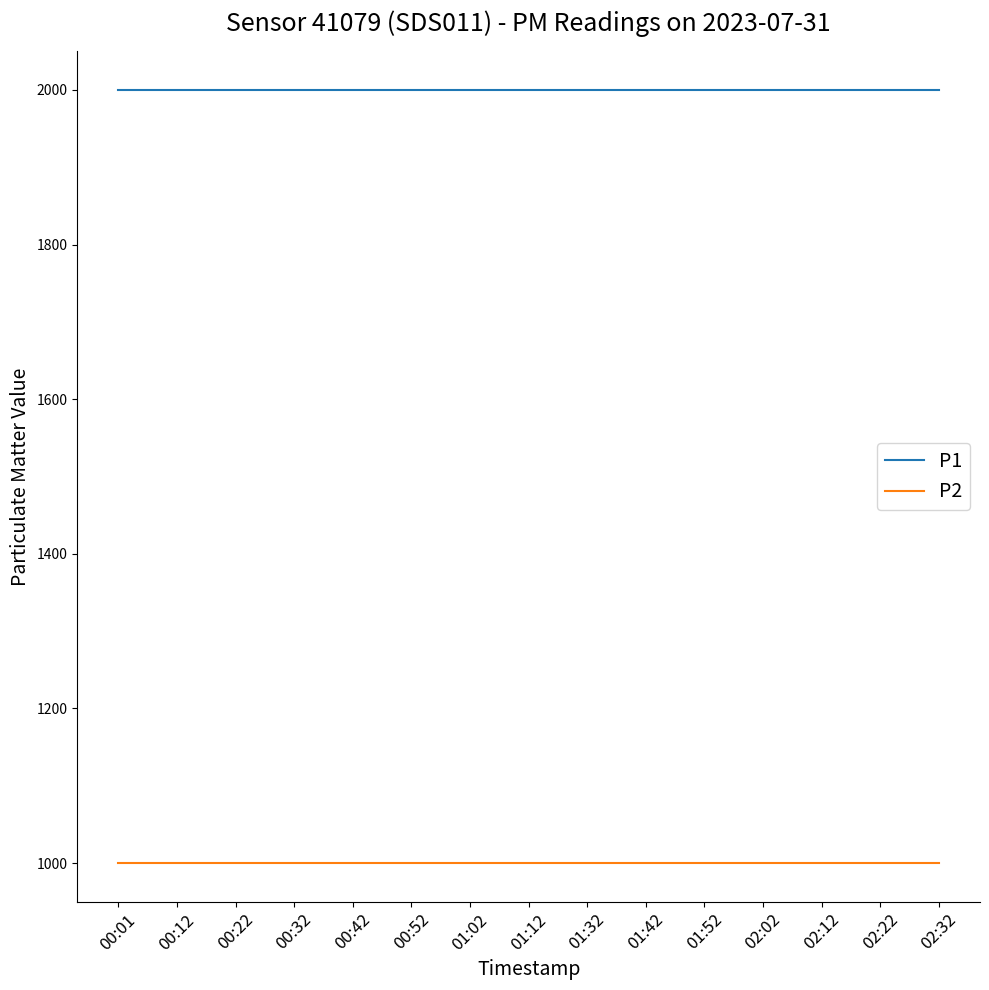

What is the difference between the highest and lowest values at 02:02?

1000.0